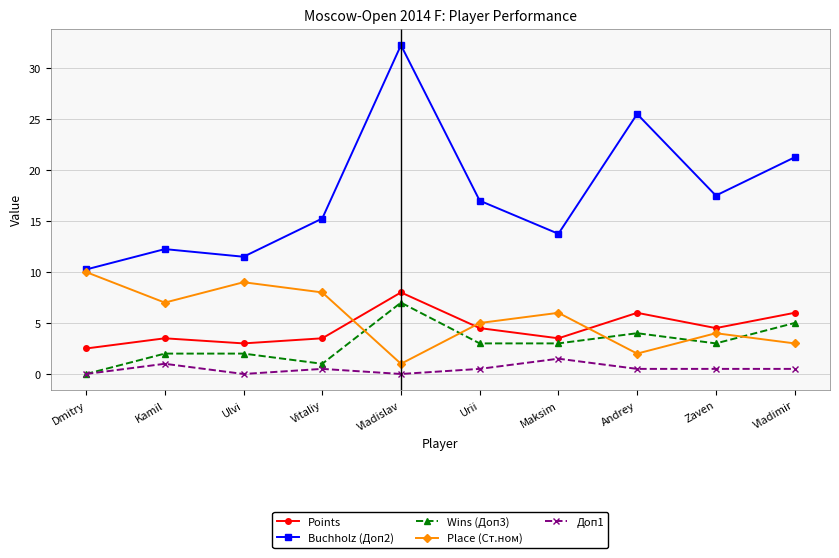

Which series has the largest range (max minus min)?

Buchholz (Доп2)